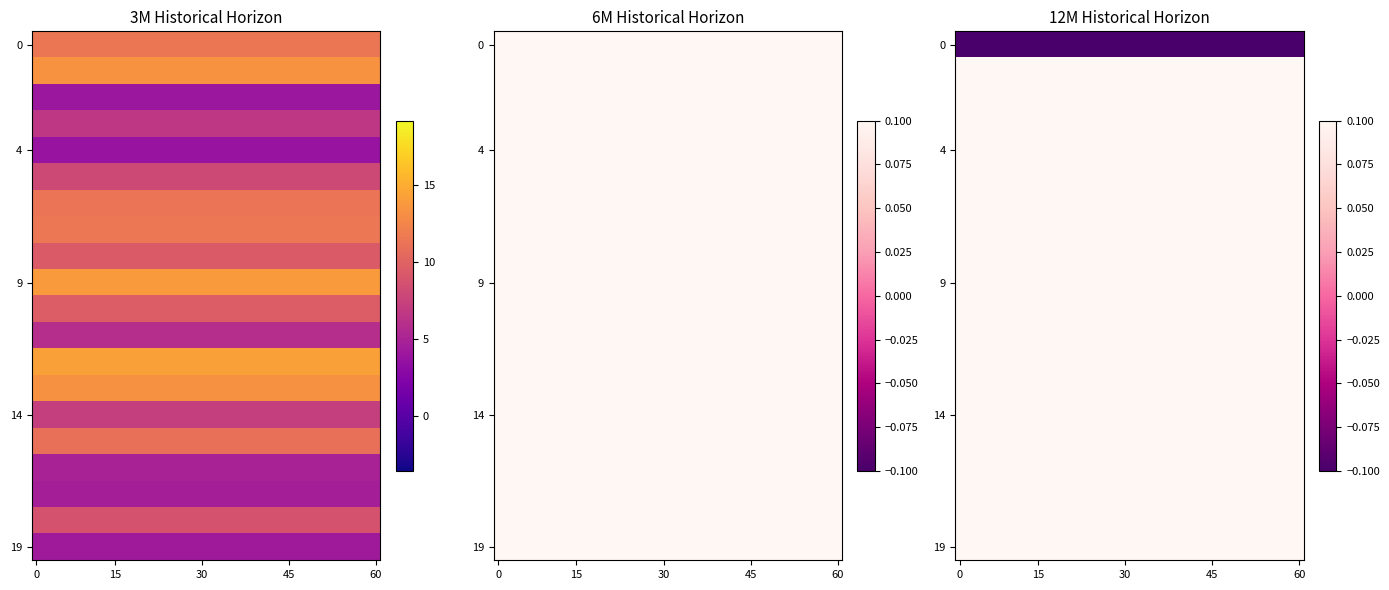

What is the total value across all series at 24?

165.3